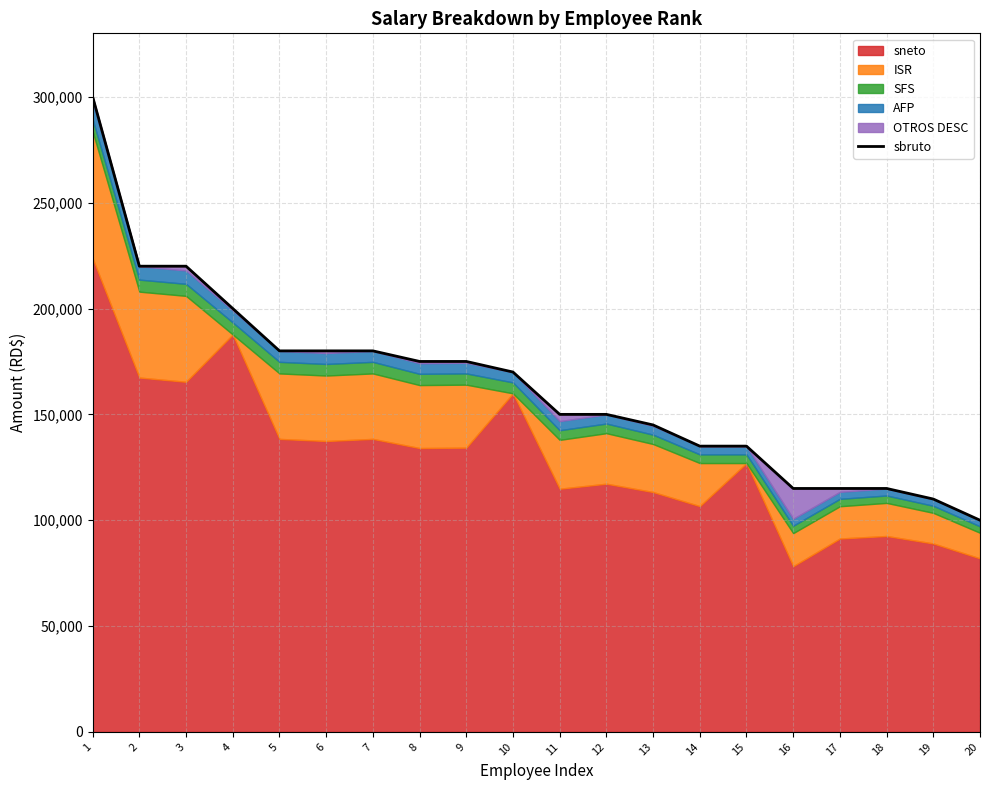

Reading left to right, transcribe all the data shown in this chart.

300000	220000	220000	200000	180000	180000	180000	175000	175000	170000	150000	150000	145000	135000	135000	115000	115000	115000	110000	100000